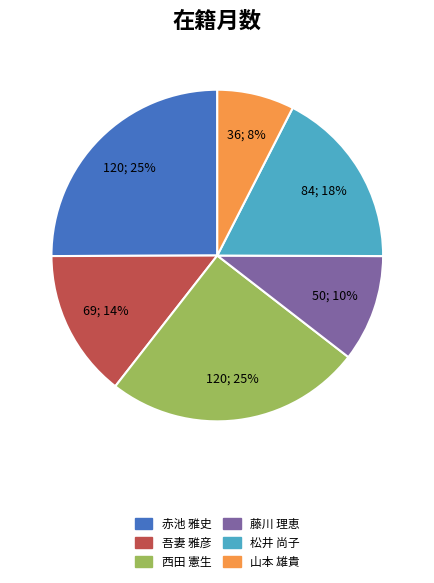

What percentage is the 吾妻 雅彦 slice, to the nearest percent?

14%